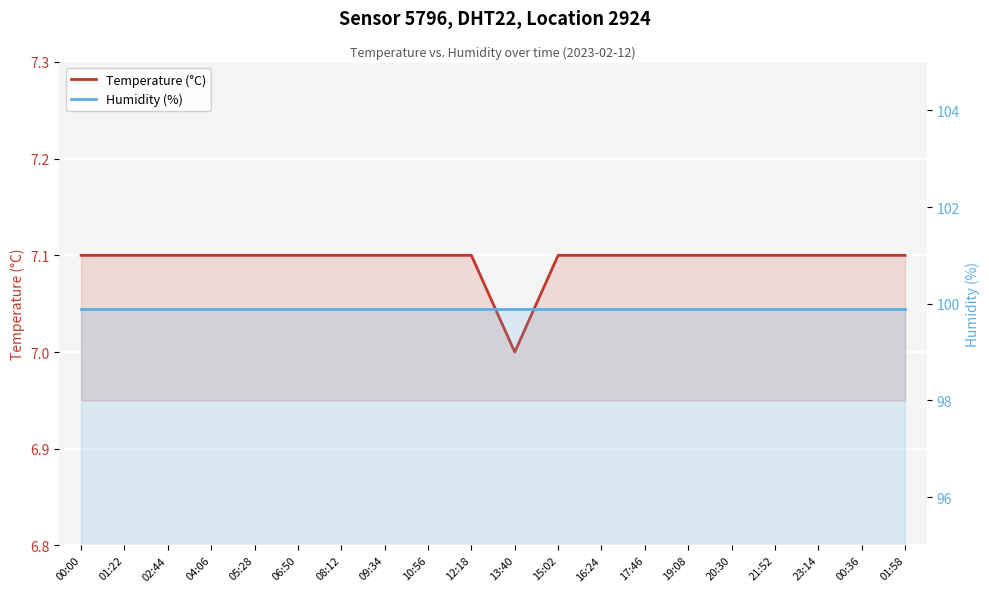

Rank the series at 17:46 from lowest to highest value.

Temperature (°C), Humidity (%)